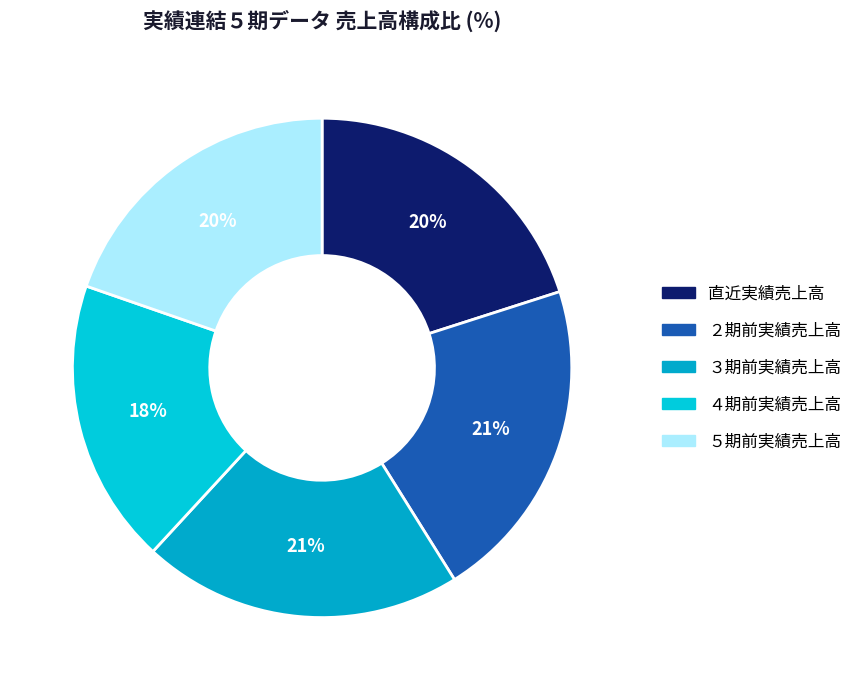

Does ４期前実績売上高 account for over 50% of the chart?

No